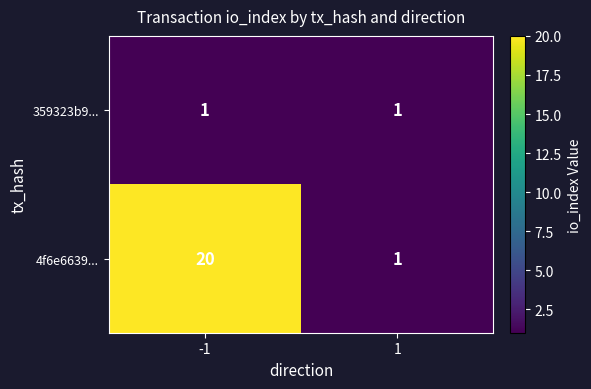

What is the total value across all series at 1?

2